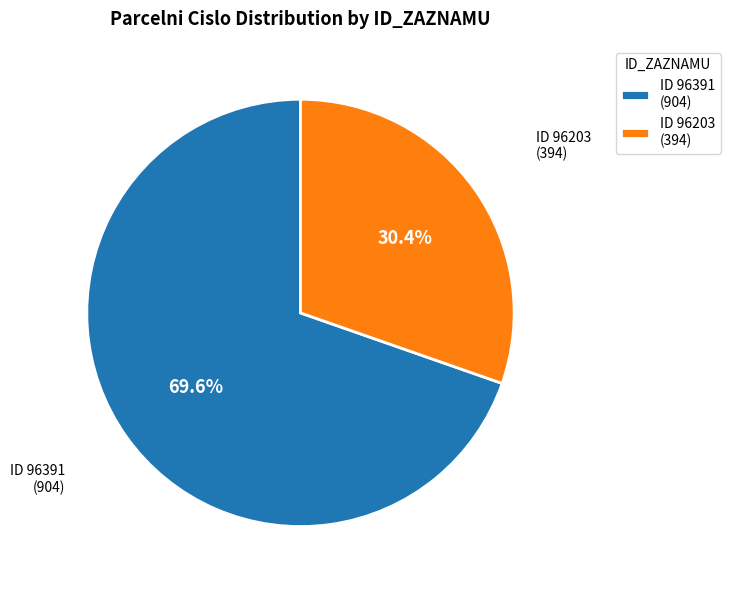

Approximately how many times larger is the value at ID 96203 (394) compared to ID 96391 (904)?

0.4